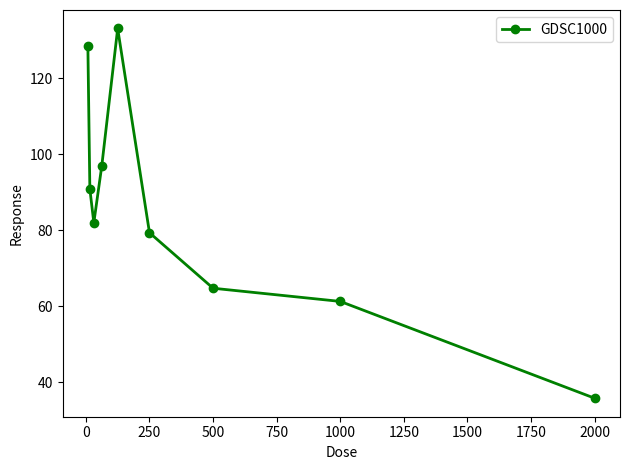

True or false: the data has more than 0 interior local peaks.

True